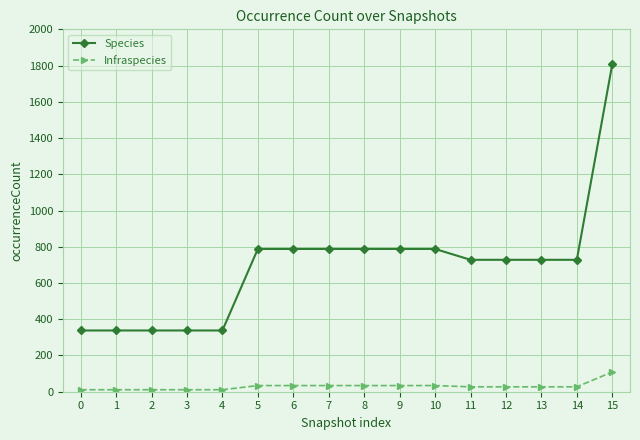

The Species series shows 338 at 3. True or false?

True